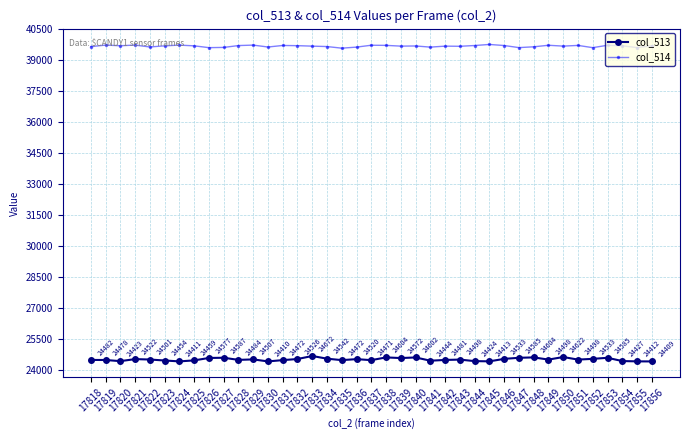

Where is the first local maximum for col_513?

17821